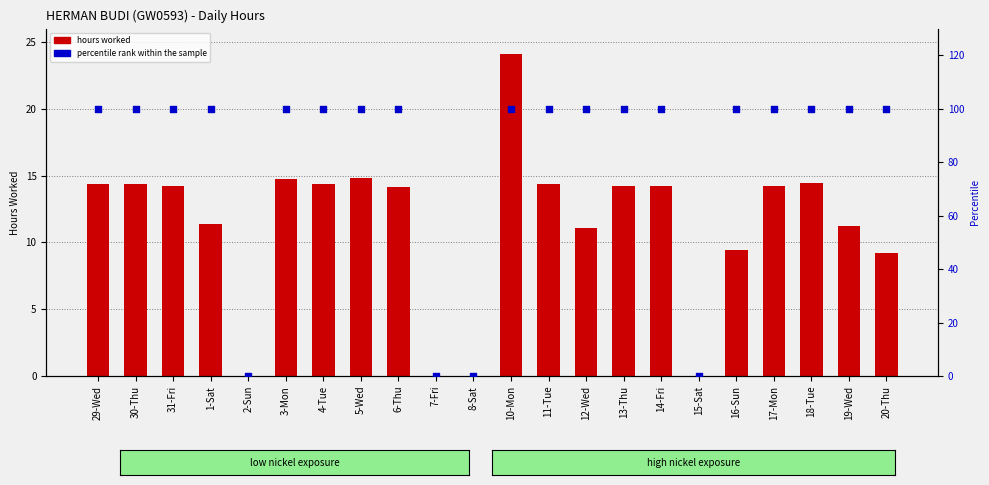

At how many categories does at least one series exceed 66?

18